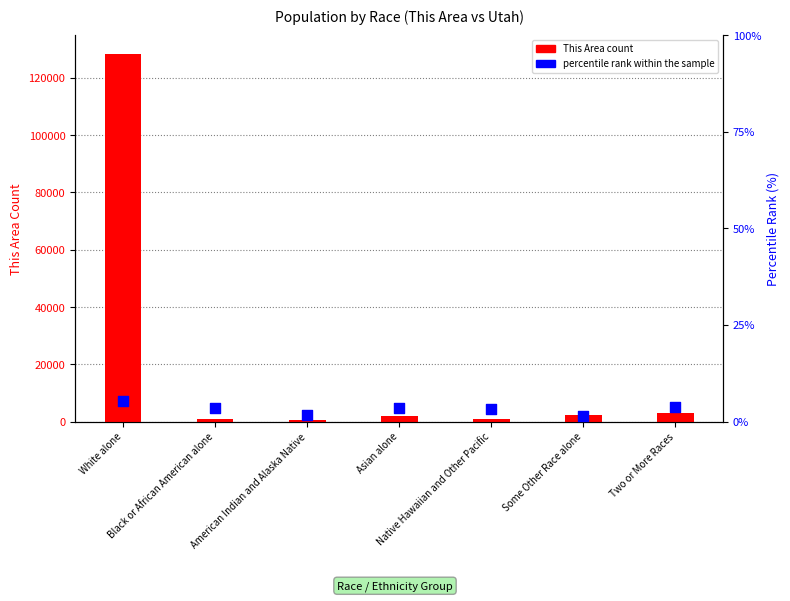

Is the value of percentile rank within the sample at Asian alone greater than the value of This Area count at Native Hawaiian and Other Pacific?

No